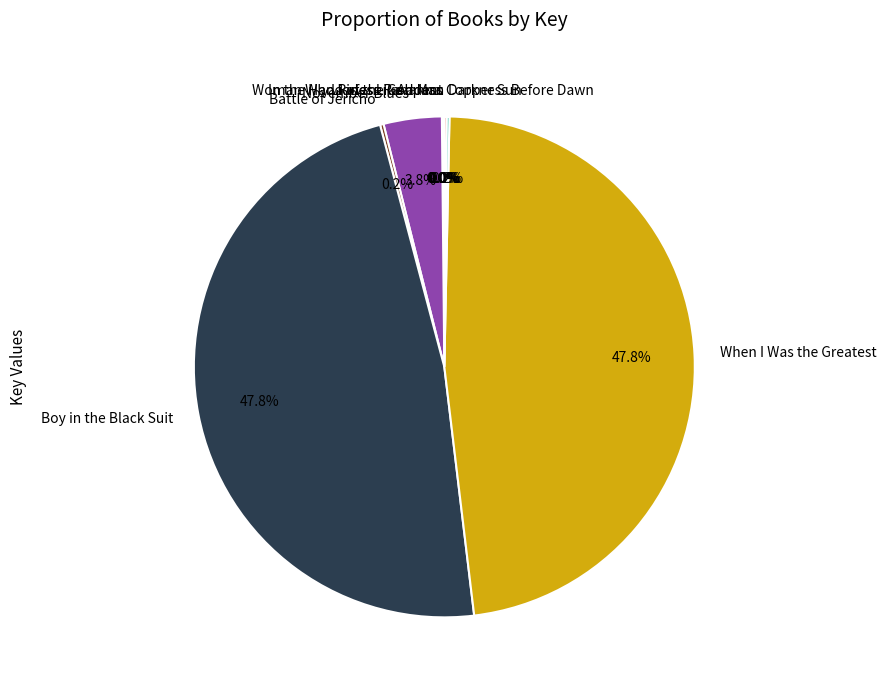

What portion of the pie excludes Boy in the Black Suit?

52.2%